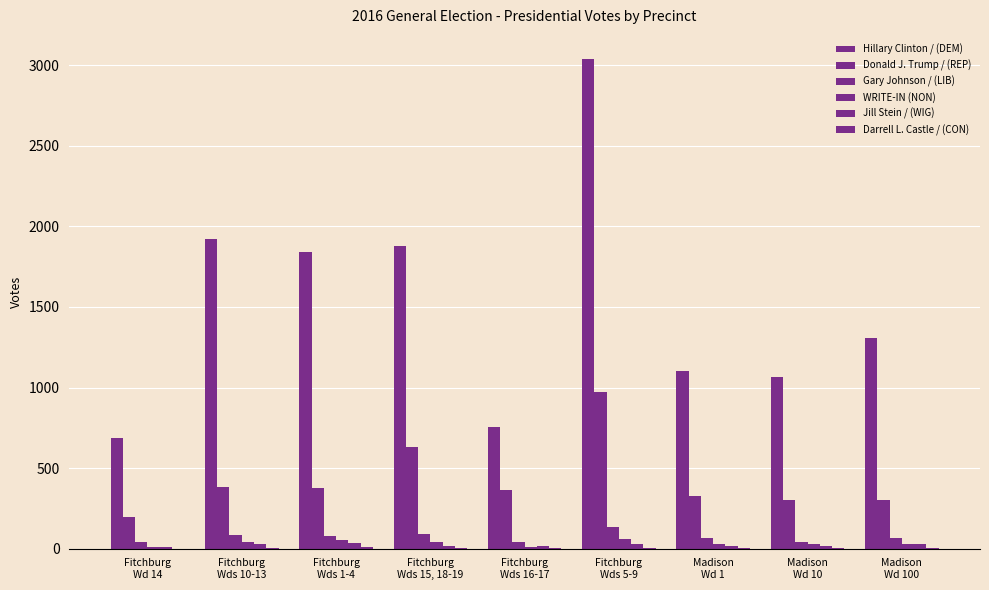

Reading left to right, list all the values displayed in this chart.

Hillary Clinton / (DEM): Fitchburg
Wd 14=688	Fitchburg
Wds 10-13=1922	Fitchburg
Wds 1-4=1839	Fitchburg
Wds 15, 18-19=1877	Fitchburg
Wds 16-17=758	Fitchburg
Wds 5-9=3037	Madison
Wd 1=1105	Madison
Wd 10=1063	Madison
Wd 100=1308
Donald J. Trump / (REP): Fitchburg
Wd 14=197	Fitchburg
Wds 10-13=382	Fitchburg
Wds 1-4=379	Fitchburg
Wds 15, 18-19=634	Fitchburg
Wds 16-17=361	Fitchburg
Wds 5-9=970	Madison
Wd 1=326	Madison
Wd 10=301	Madison
Wd 100=299
Gary Johnson / (LIB): Fitchburg
Wd 14=43	Fitchburg
Wds 10-13=86	Fitchburg
Wds 1-4=80	Fitchburg
Wds 15, 18-19=89	Fitchburg
Wds 16-17=43	Fitchburg
Wds 5-9=136	Madison
Wd 1=64	Madison
Wd 10=43	Madison
Wd 100=69
WRITE-IN (NON): Fitchburg
Wd 14=10	Fitchburg
Wds 10-13=40	Fitchburg
Wds 1-4=51	Fitchburg
Wds 15, 18-19=40	Fitchburg
Wds 16-17=12	Fitchburg
Wds 5-9=60	Madison
Wd 1=26	Madison
Wd 10=26	Madison
Wd 100=28
Jill Stein / (WIG): Fitchburg
Wd 14=9	Fitchburg
Wds 10-13=30	Fitchburg
Wds 1-4=36	Fitchburg
Wds 15, 18-19=17	Fitchburg
Wds 16-17=18	Fitchburg
Wds 5-9=27	Madison
Wd 1=16	Madison
Wd 10=14	Madison
Wd 100=30
Darrell L. Castle / (CON): Fitchburg
Wd 14=0	Fitchburg
Wds 10-13=4	Fitchburg
Wds 1-4=9	Fitchburg
Wds 15, 18-19=6	Fitchburg
Wds 16-17=2	Fitchburg
Wds 5-9=6	Madison
Wd 1=4	Madison
Wd 10=2	Madison
Wd 100=2